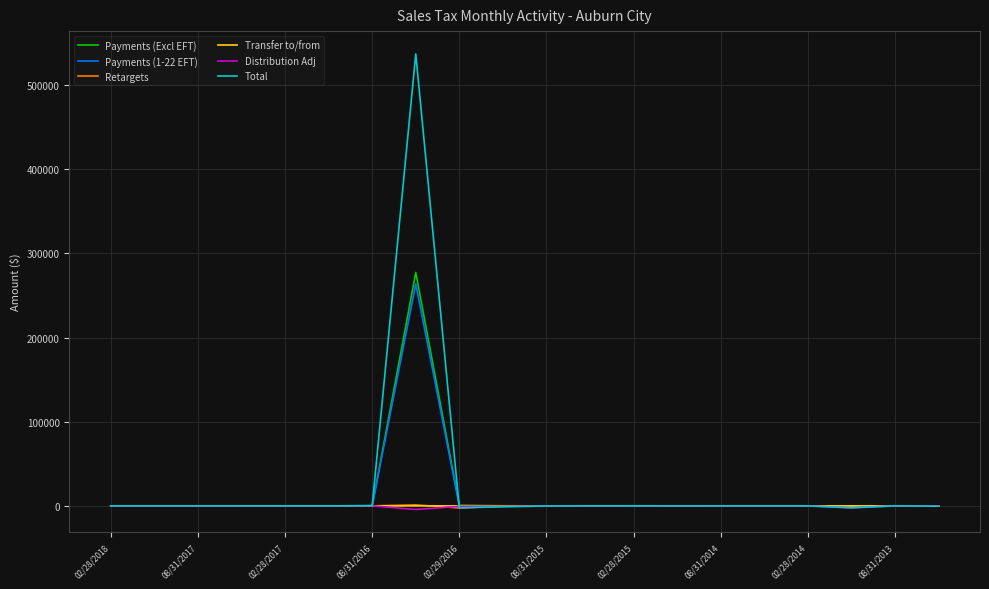

What is the maximum value for Total?

537168.2